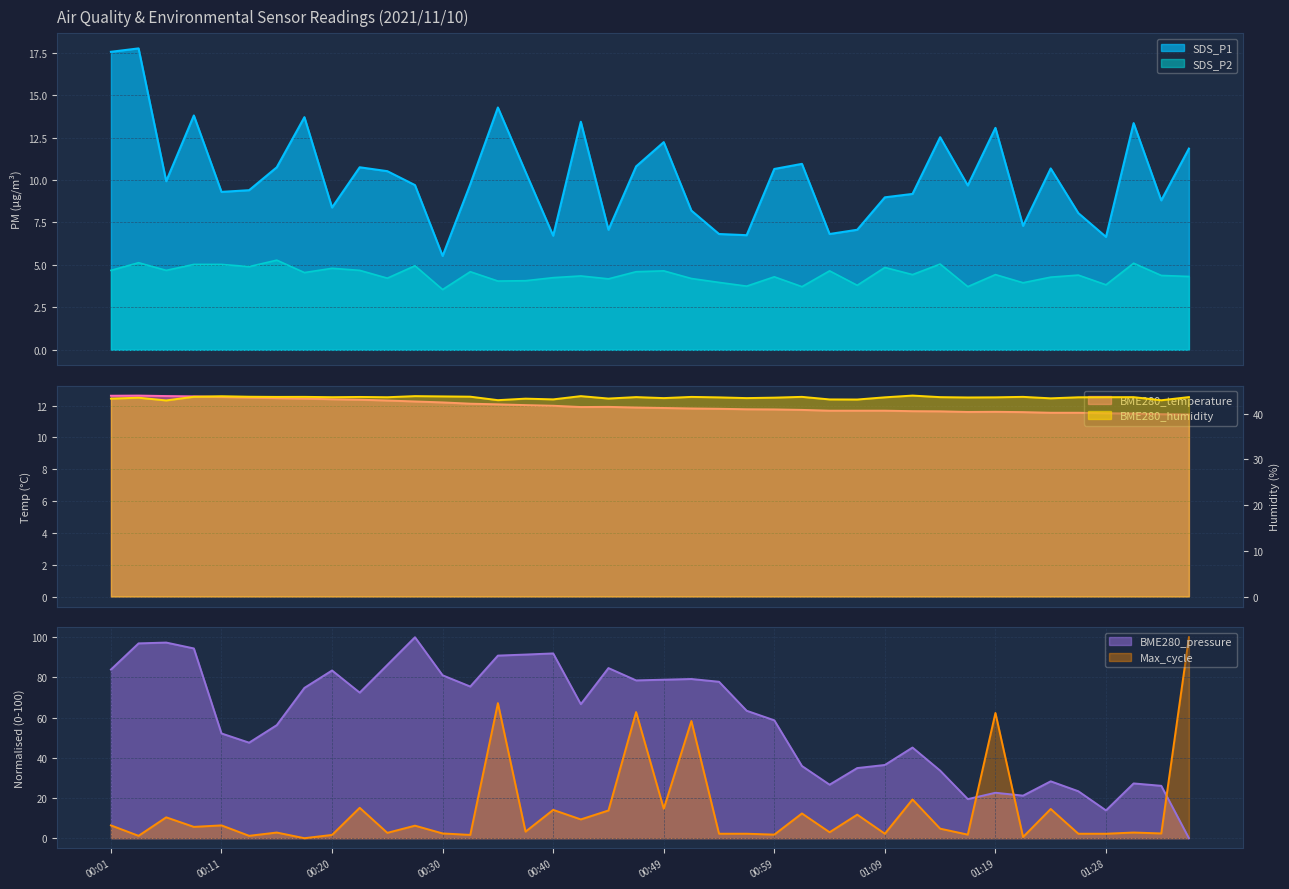

Reading right to left, list all the values displayed in this chart.

SDS_P1: 11.8	8.8	13.3	6.7	8.1	10.7	7.3	13.1	9.7	12.5	9.2	9.0	7.1	6.8	10.9	10.7	6.8	6.8	8.2	12.2	10.8	7.1	13.4	6.7	10.5	14.3	9.8	5.5	9.7	10.5	10.8	8.4	13.7	10.8	9.4	9.3	13.8	9.9	17.8	17.6
SDS_P2: 4.3	4.4	5.1	3.8	4.4	4.3	4.0	4.4	3.7	5.0	4.4	4.8	3.8	4.7	3.7	4.3	3.8	4.0	4.2	4.7	4.6	4.2	4.3	4.2	4.1	4.0	4.6	3.5	5.0	4.2	4.7	4.8	4.5	5.3	4.9	5.0	5.0	4.7	5.1	4.7
BME280_temperature: 11.4	11.5	11.5	11.5	11.6	11.6	11.6	11.6	11.6	11.6	11.7	11.7	11.7	11.7	11.7	11.8	11.8	11.8	11.8	11.8	11.9	11.9	11.9	12.0	12.0	12.1	12.1	12.2	12.3	12.3	12.4	12.4	12.4	12.5	12.5	12.5	12.6	12.6	12.6	12.6
BME280_humidity: 43.6	42.9	43.6	43.6	43.6	43.3	43.6	43.5	43.5	43.6	43.9	43.5	43.1	43.1	43.6	43.5	43.4	43.5	43.6	43.4	43.6	43.3	43.8	43.1	43.3	42.9	43.7	43.8	43.8	43.6	43.6	43.6	43.6	43.6	43.7	43.8	43.7	42.9	43.5	43.3
BME280_pressure: 0.0	26.1	27.3	13.8	23.4	28.3	21.2	22.6	19.5	33.6	45.1	36.4	34.9	26.6	35.9	58.7	63.4	77.8	79.2	78.9	78.5	84.7	66.7	92.0	91.4	90.9	75.5	81.1	100.0	86.2	72.4	83.5	74.8	56.3	47.5	52.1	94.4	97.4	97.0	83.9
Max_cycle: 100.0	2.4	2.8	2.2	2.2	14.5	0.6	62.3	1.8	4.7	19.3	2.2	11.7	3.0	12.3	1.8	2.2	2.2	58.3	14.7	62.8	13.8	9.3	14.1	3.3	67.2	1.6	2.4	6.2	2.7	15.1	1.6	0.0	2.8	1.2	6.4	5.6	10.4	1.2	6.4